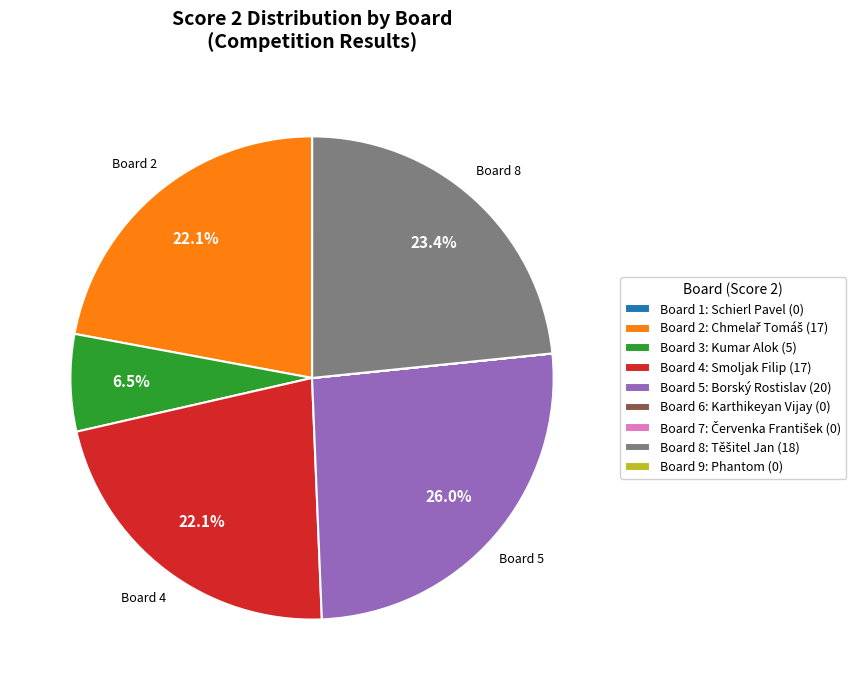

Which category has the biggest portion of the pie?

Board 5: Borský Rostislav (20)